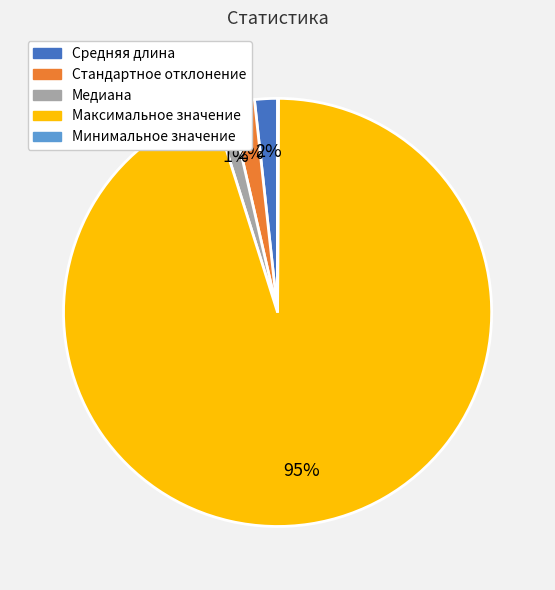

To the nearest percent, what is the average slice percentage?

20%